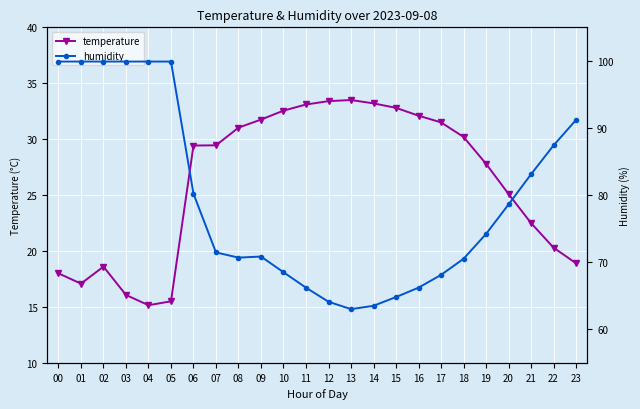

How many interior local peaks does the temperature series have?

2